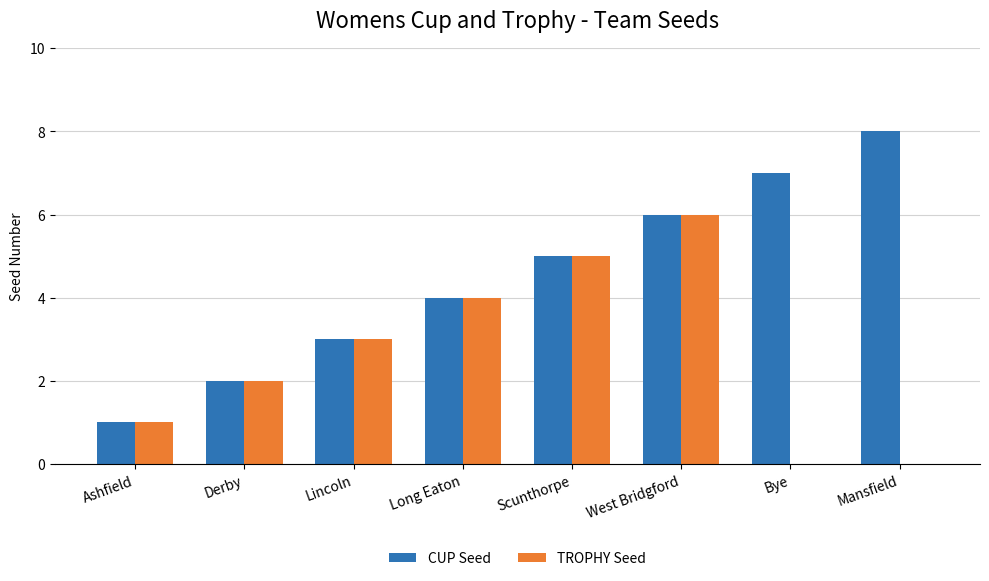

At which category is the sum across all series the highest?

West Bridgford